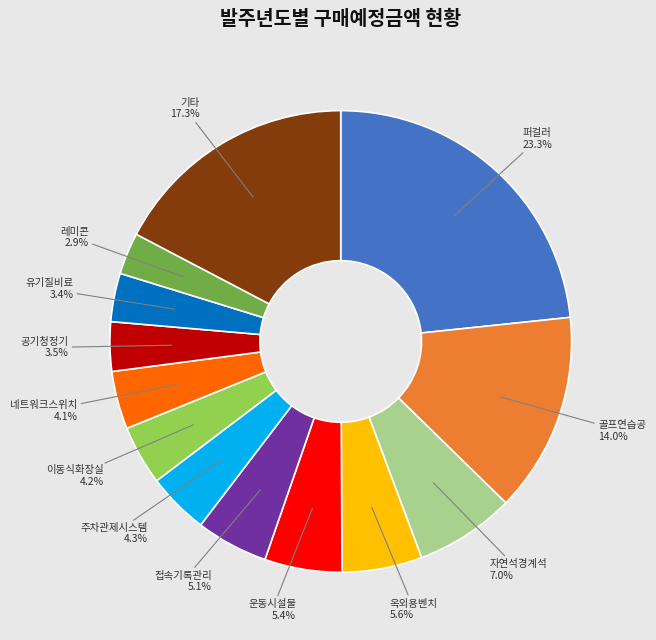

Is there a majority slice in this chart?

No